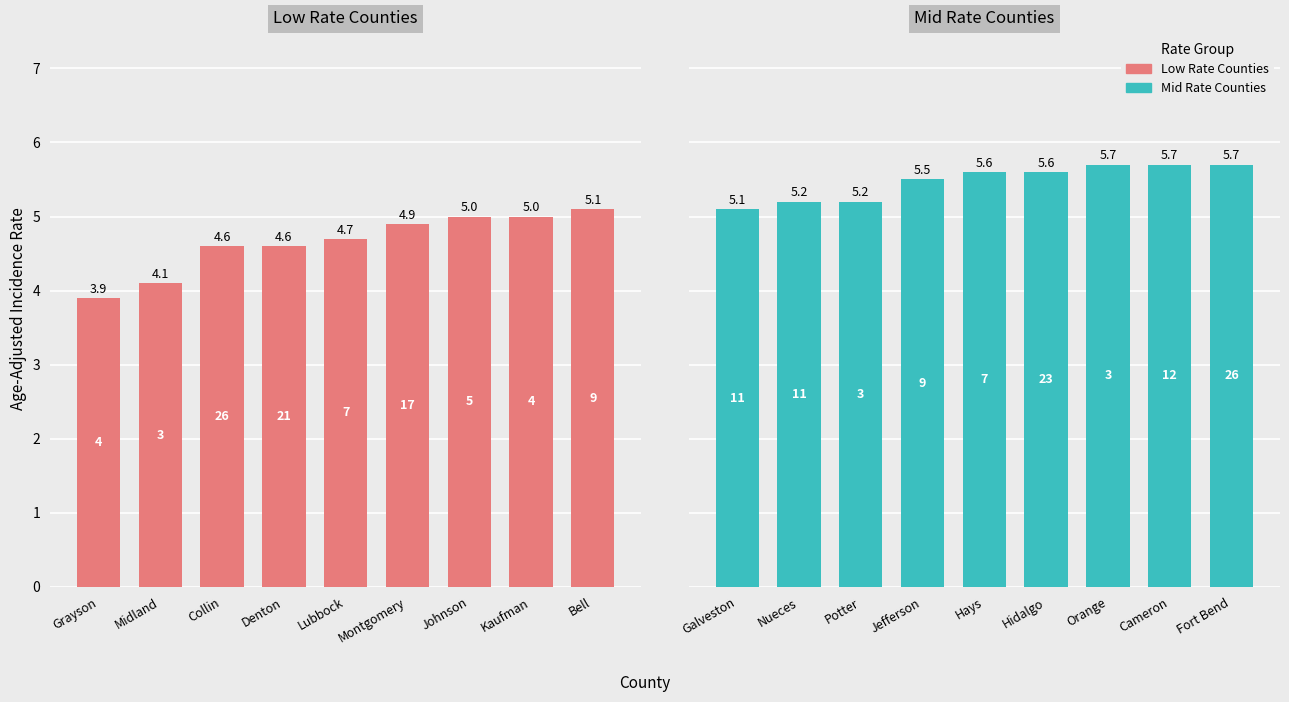

What is the smallest value displayed?

3.9